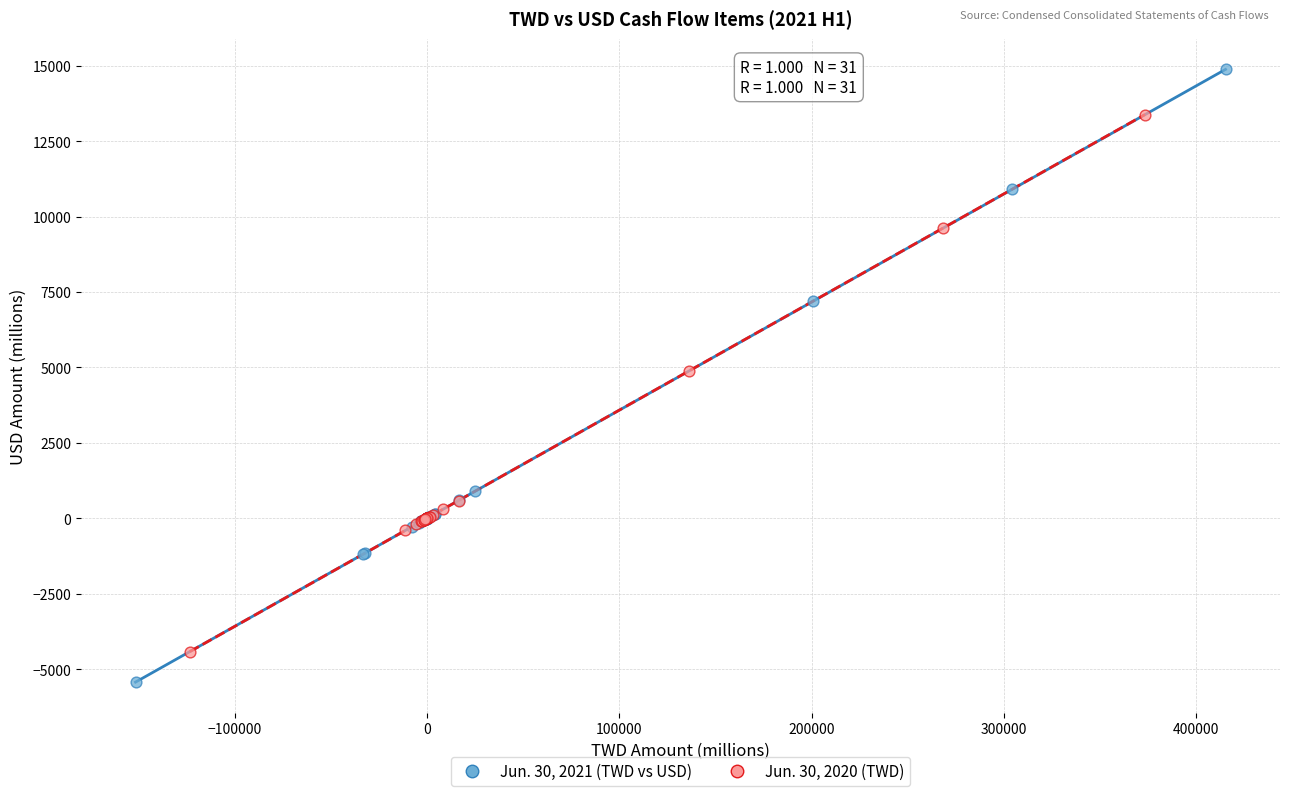

Which series has the widest spread of Y values?

Jun. 30, 2021 (TWD vs USD)